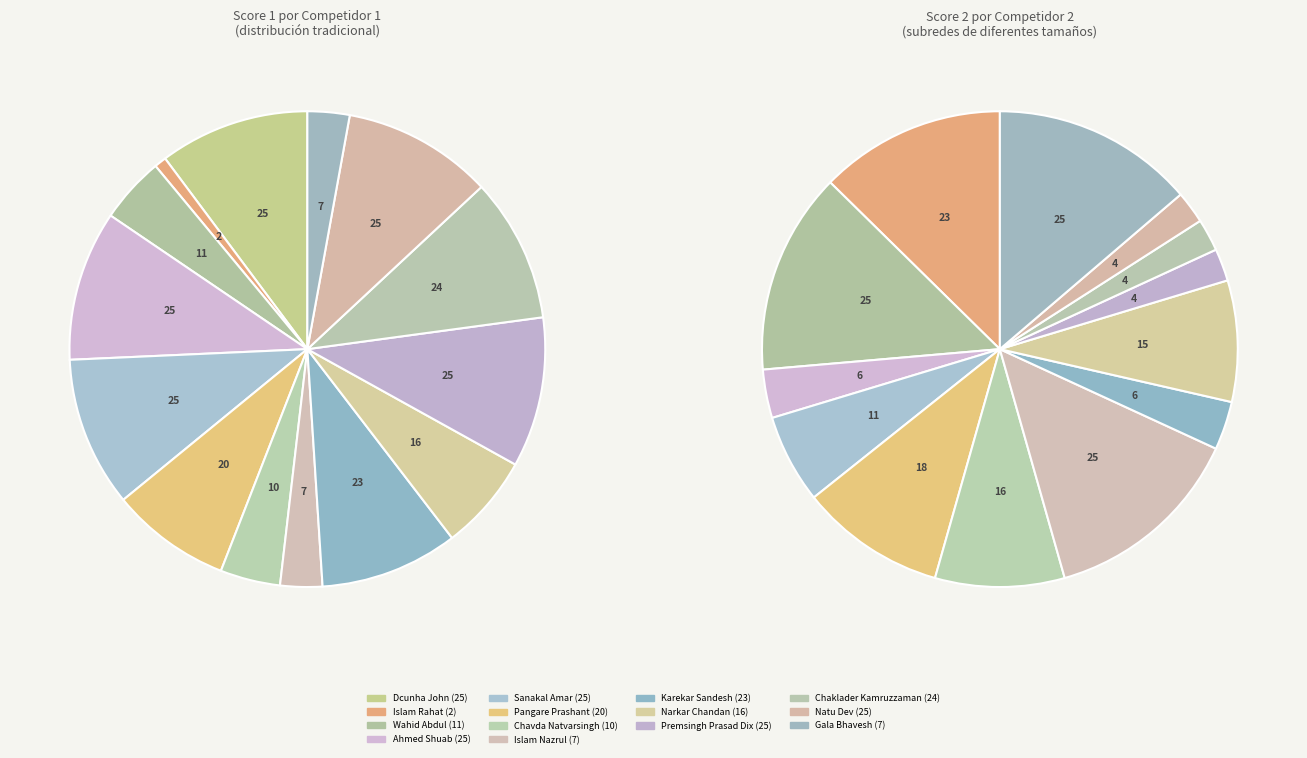

Which category has the smallest portion of the pie?

Islam Rahat